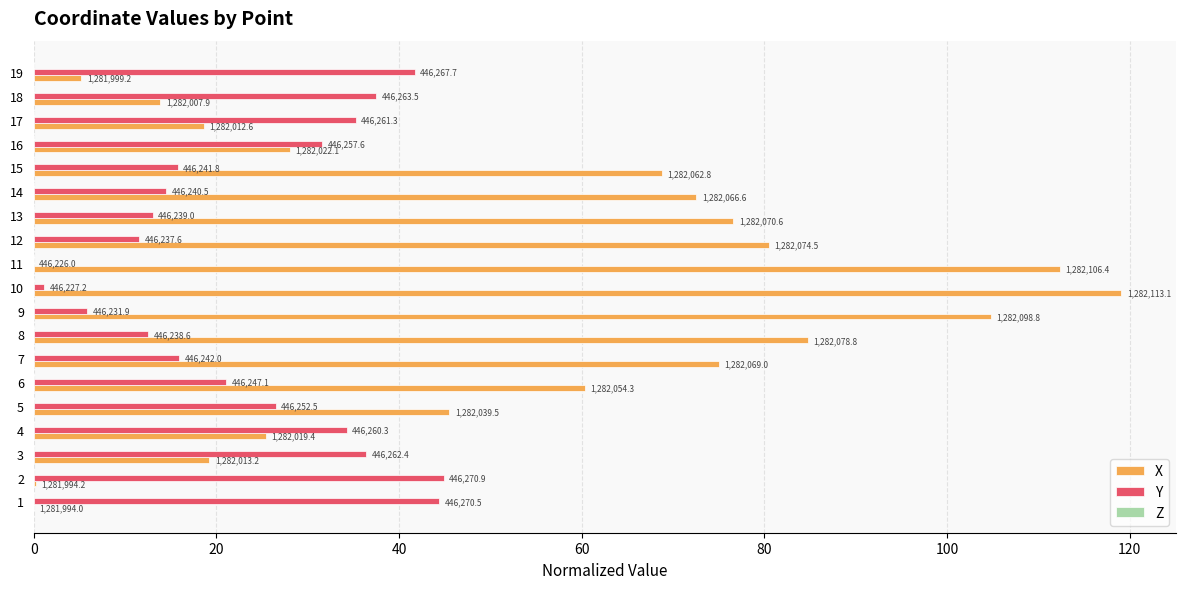

List the series in order of their peak value, highest first.

X, Y, Z